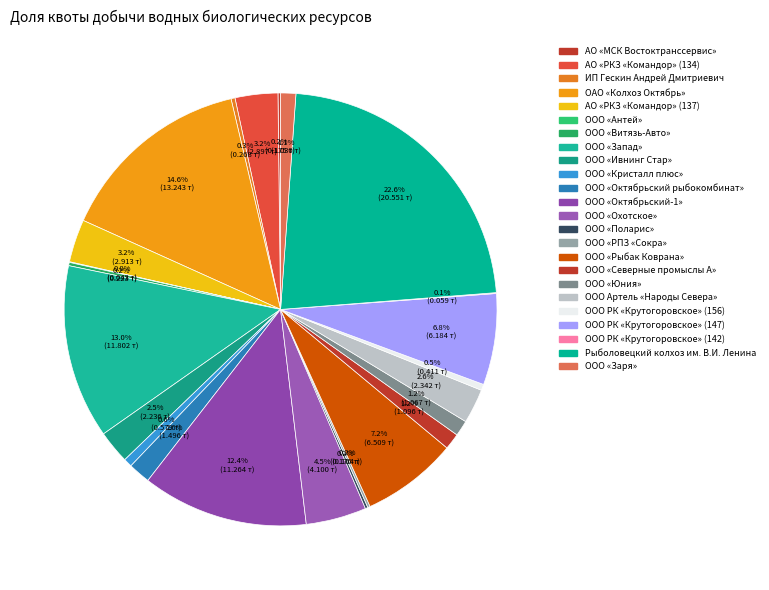

To the nearest percent, what is the combined percentage of ООО «Запад» and ООО «Северные промыслы А»?

14%